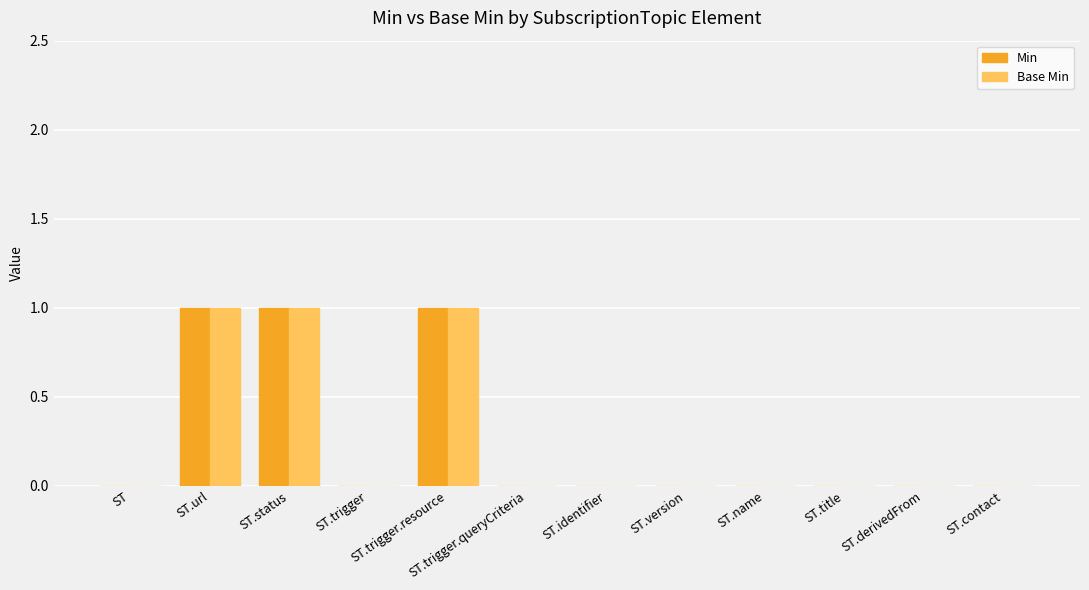

Is the value of Base Min at ST.status greater than the value of Min at ST.title?

Yes